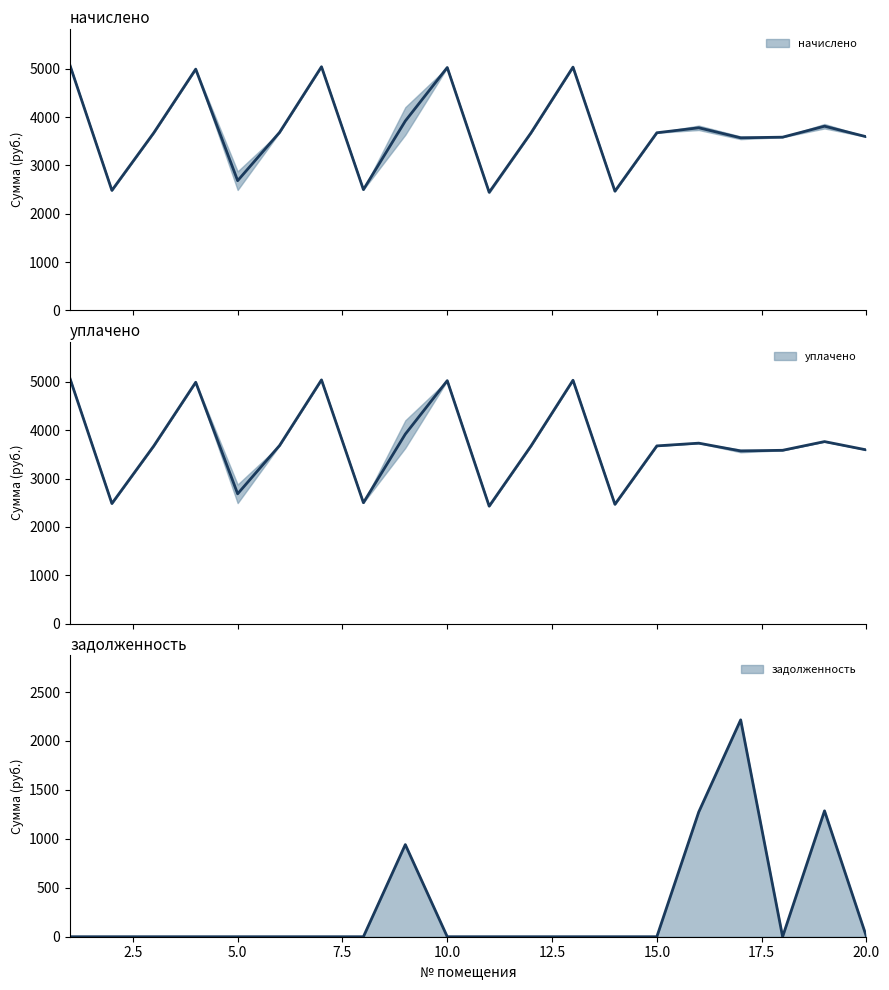

Which series has the largest total across all categories?

начислено